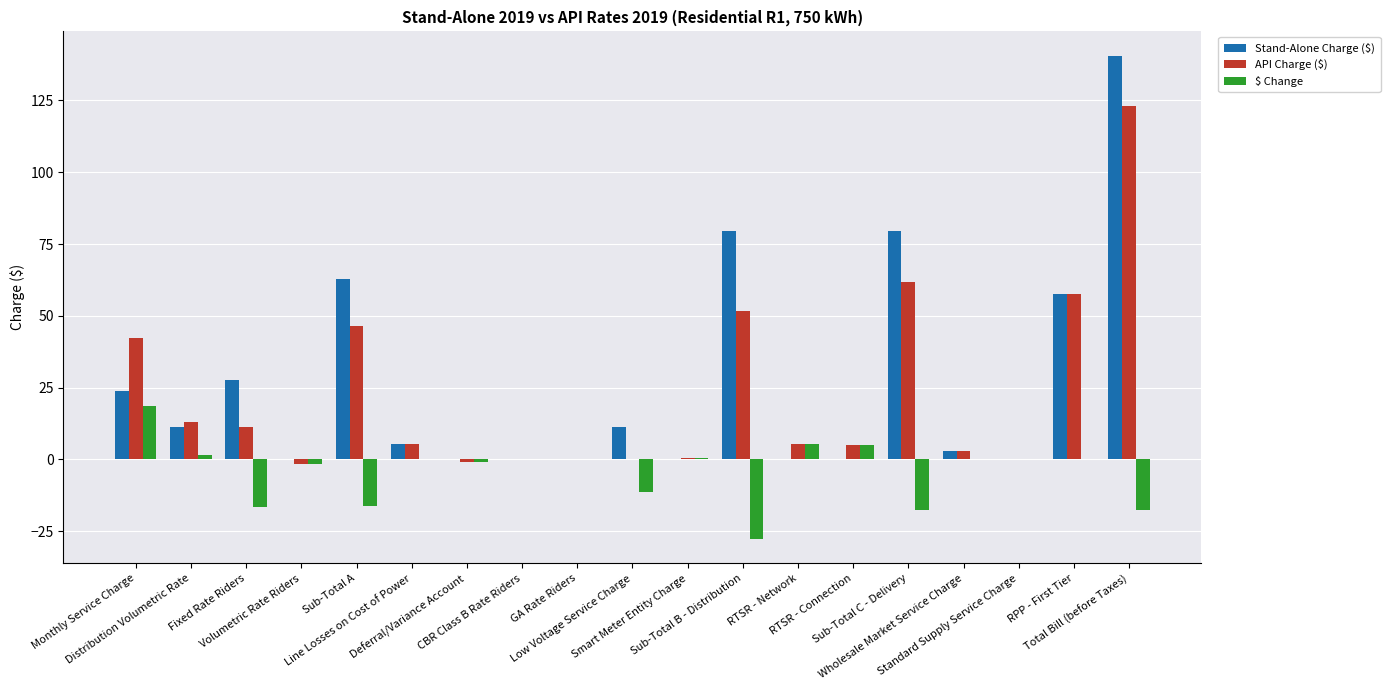

What is the greatest value displayed?

140.6